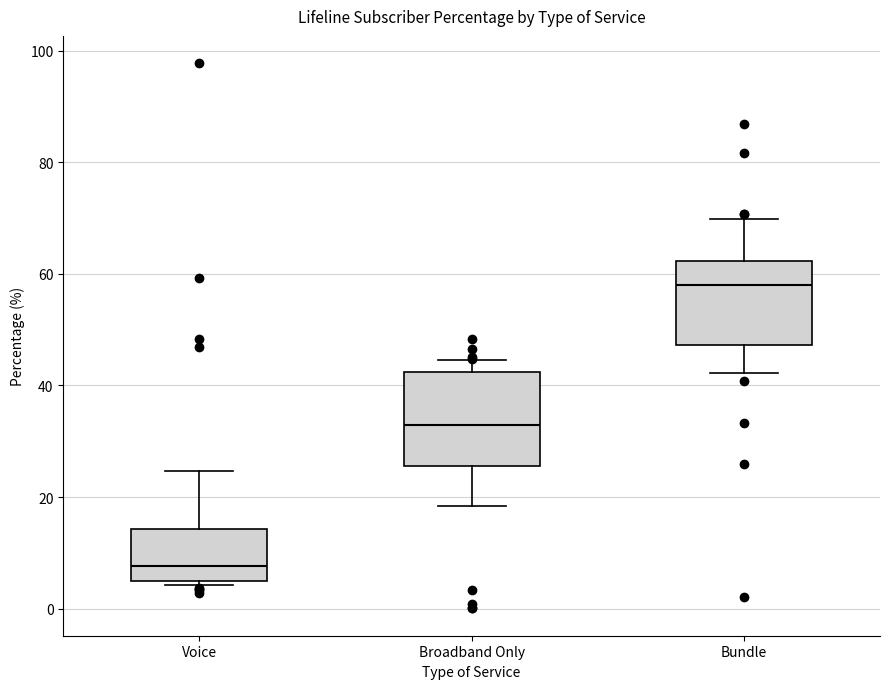

Where does the median line of the box for Voice sit on the y-axis? The values are not printed on the chart, so give them approximately, as read against the axis.

8